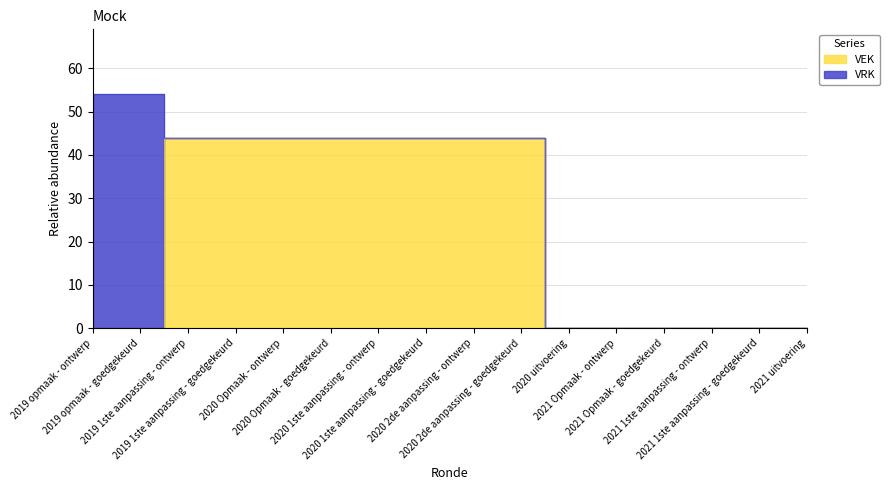

Which category has the lowest value across all series?

2019 opmaak - ontwerp